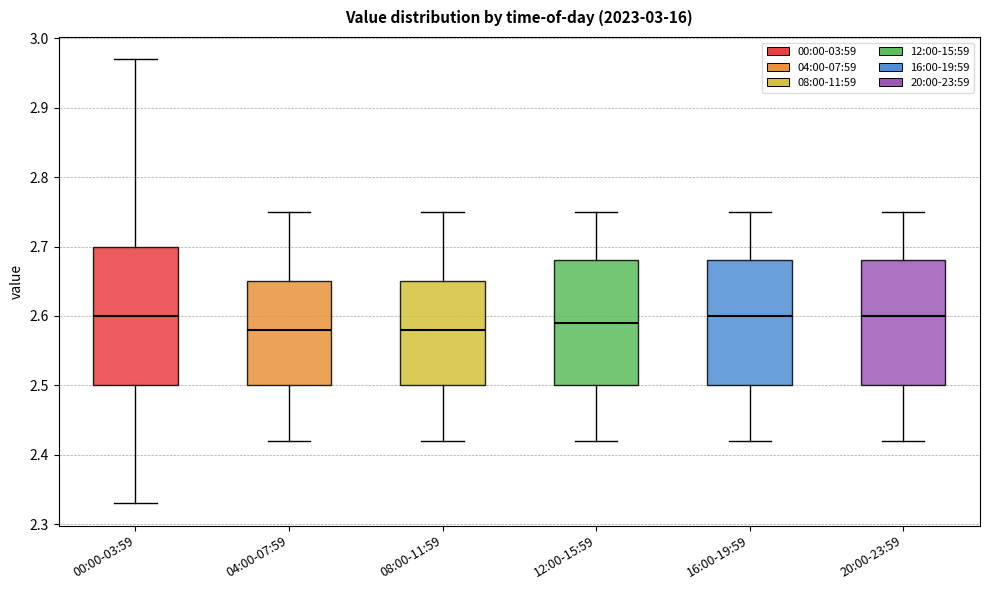

Reading left to right, transcribe this box plot: for each box, give where its median line is, the range the box spans, and where its two whiskers end, as read against the y-axis. The values are not printed on the chart, so give them approximately, as read against the axis.

00:00-03:59: median 2.60, box 2.50 to 2.70, whiskers 2.33 to 2.97
04:00-07:59: median 2.58, box 2.50 to 2.65, whiskers 2.42 to 2.75
08:00-11:59: median 2.58, box 2.50 to 2.65, whiskers 2.42 to 2.75
12:00-15:59: median 2.59, box 2.50 to 2.68, whiskers 2.42 to 2.75
16:00-19:59: median 2.60, box 2.50 to 2.68, whiskers 2.42 to 2.75
20:00-23:59: median 2.60, box 2.50 to 2.68, whiskers 2.42 to 2.75